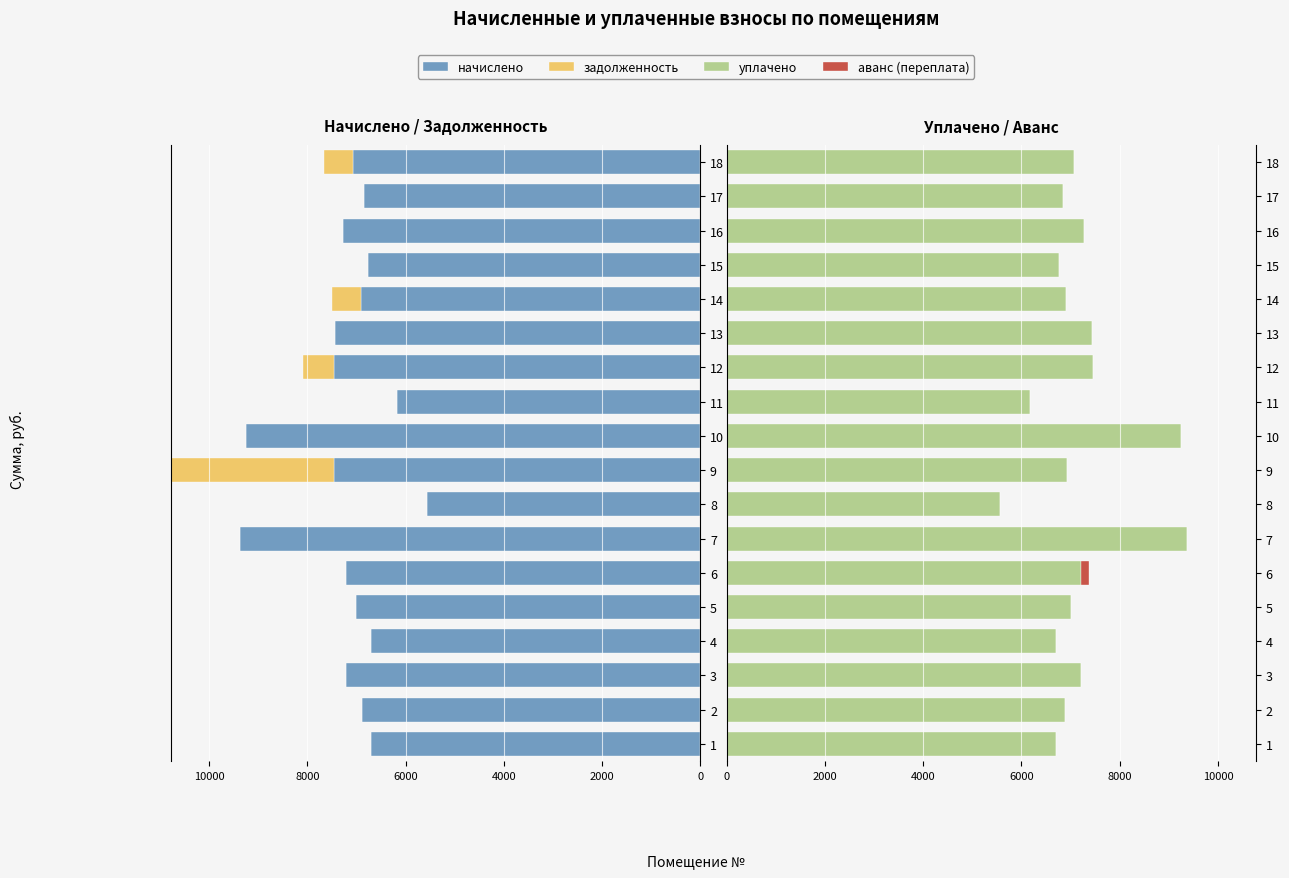

What is the smallest value displayed?

-9369.6